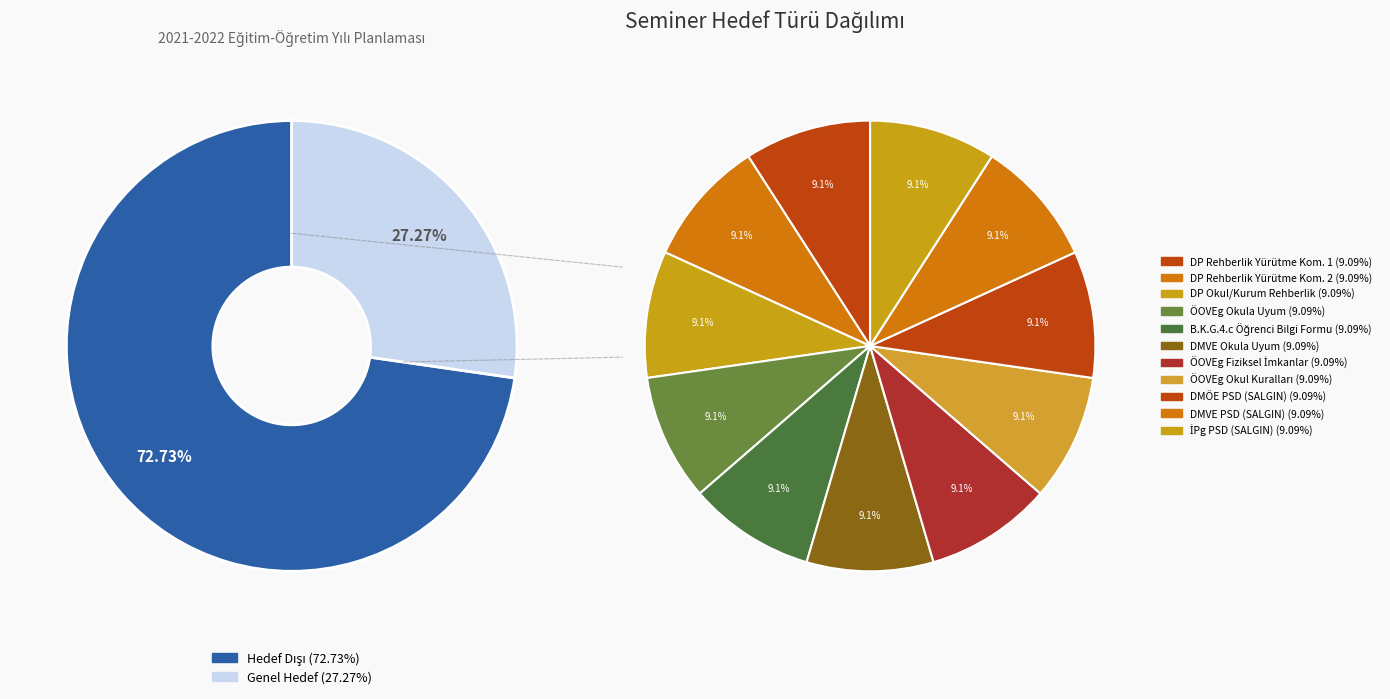

To the nearest percent, what percentage of the pie is Genel Hedef?

27%